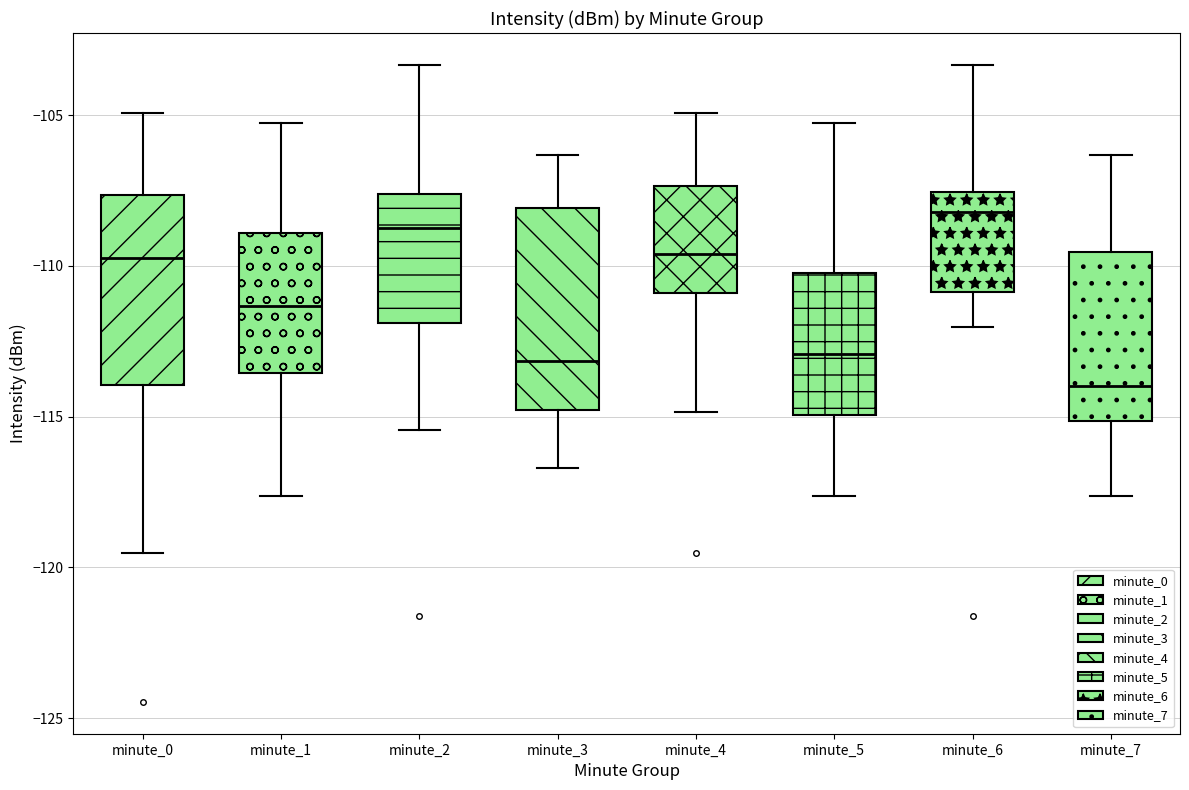

Which box's median line is the lowest?

minute_7